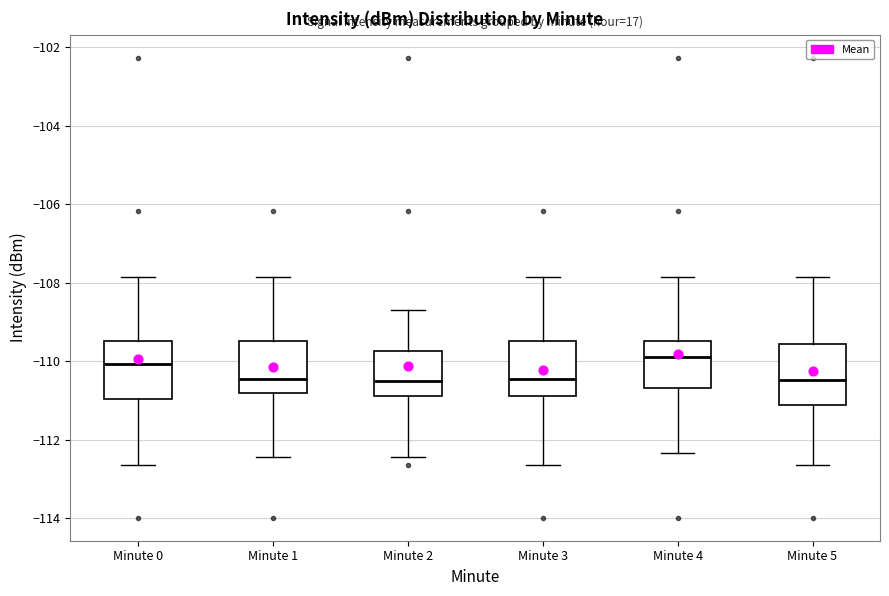

Where does the lower whisker of the box for Minute 4 end on the y-axis? The values are not printed on the chart, so give them approximately, as read against the axis.

-112.4